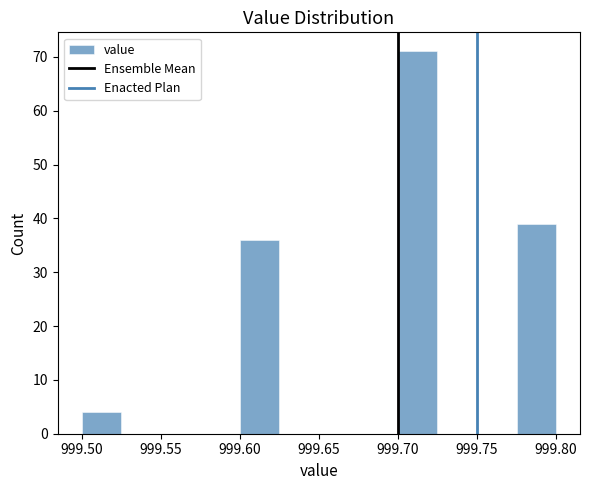

Reading left to right, transcribe this chart: for each bar, give the range it covers on the x-axis and its height. The values are not printed on the chart, so give them approximately, as read against the axis.

999.500 to 999.525: 4
999.525 to 999.550: 0
999.550 to 999.575: 0
999.575 to 999.600: 0
999.600 to 999.625: 36
999.625 to 999.650: 0
999.650 to 999.675: 0
999.675 to 999.700: 0
999.700 to 999.725: 71
999.725 to 999.750: 0
999.750 to 999.775: 0
999.775 to 999.800: 39